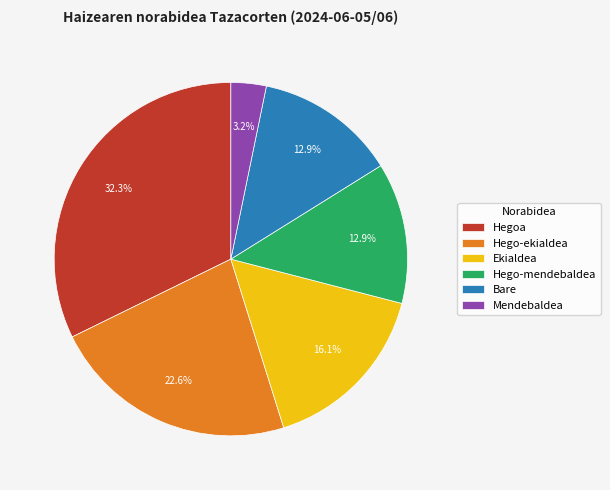

What is the largest slice in the pie chart?

Hegoa